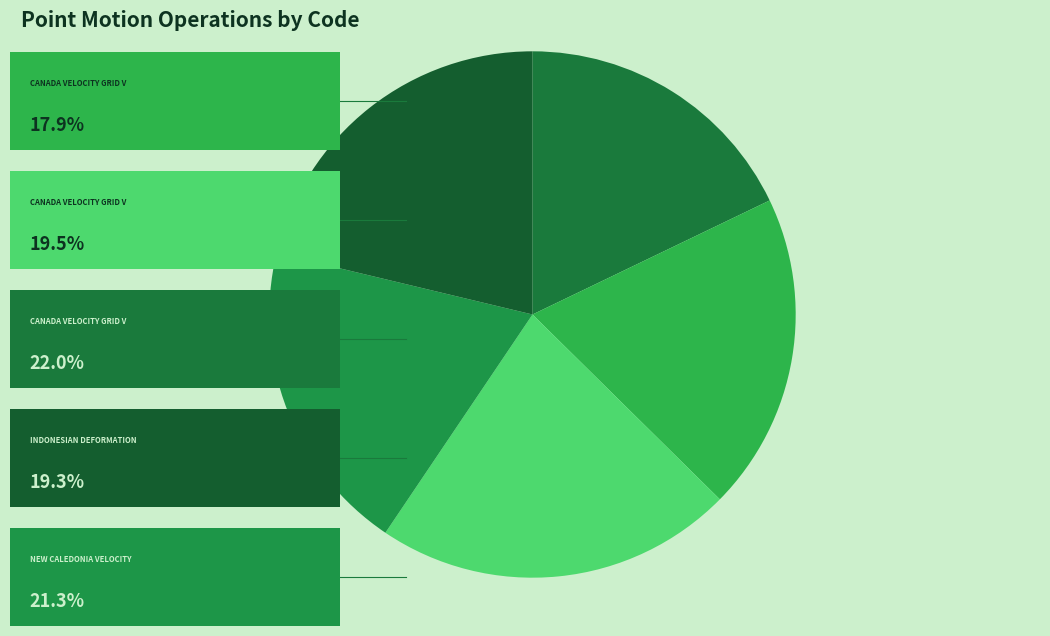

To the nearest percent, what is the average slice percentage?

20%